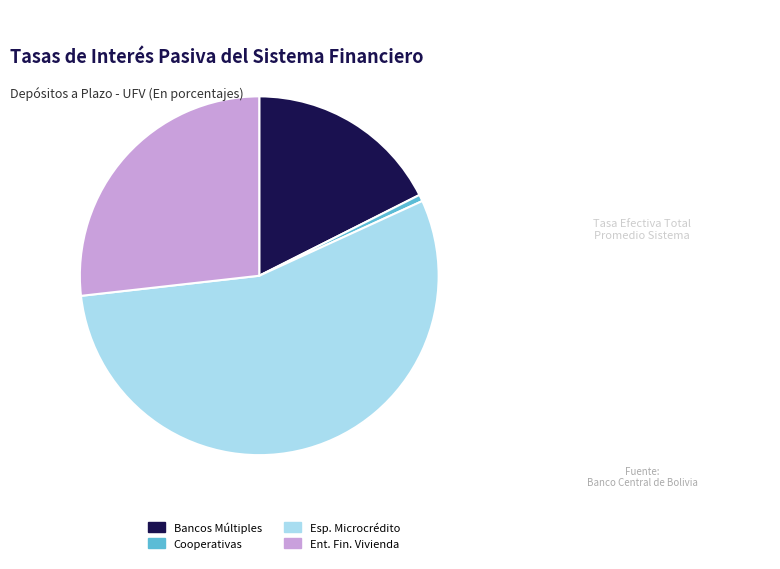

Is the sum of Esp. Microcrédito and Bancos Múltiples greater than half?

Yes